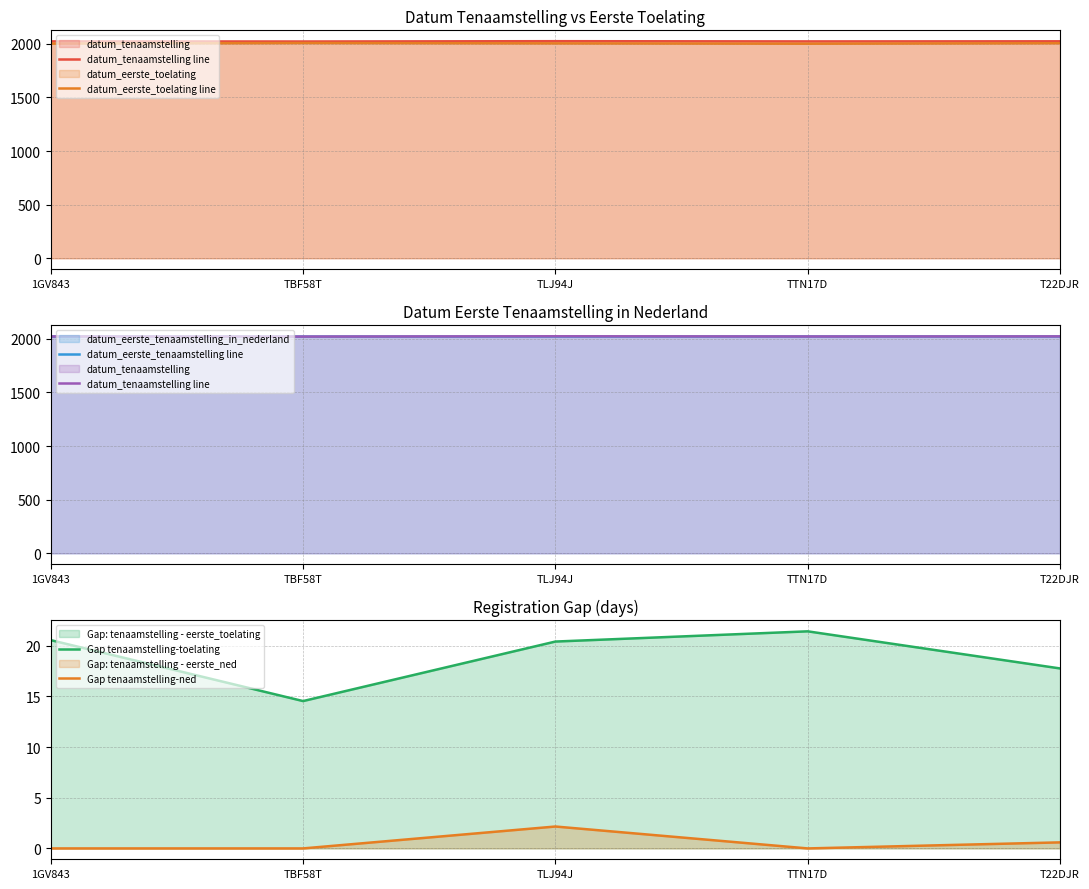

What are all the series names shown in the legend?

datum_tenaamstelling line, datum_eerste_toelating line, datum_eerste_tenaamstelling line, Gap tenaamstelling-toelating, Gap tenaamstelling-ned